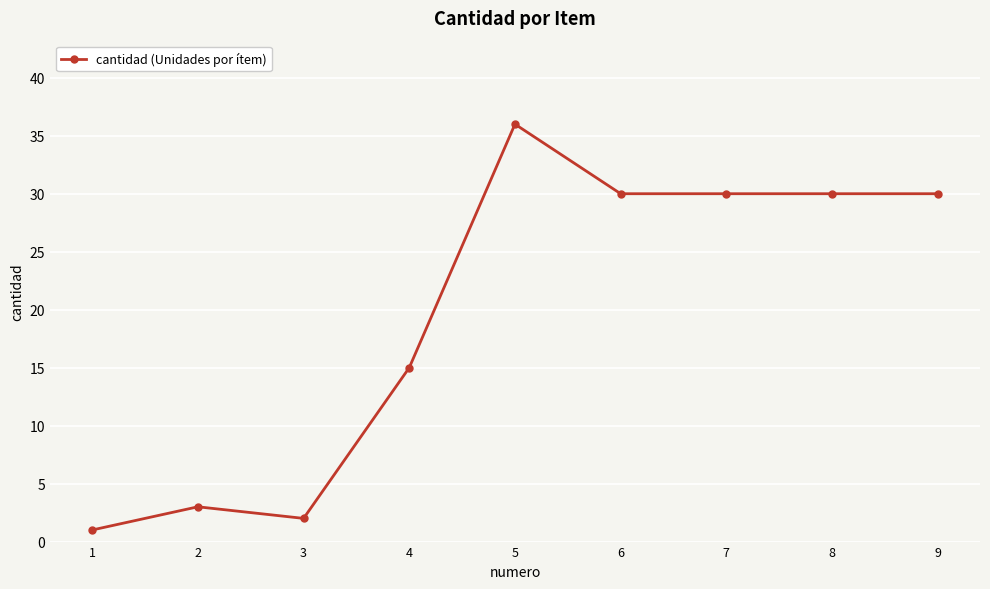

At which category does the data reach its first local peak?

2